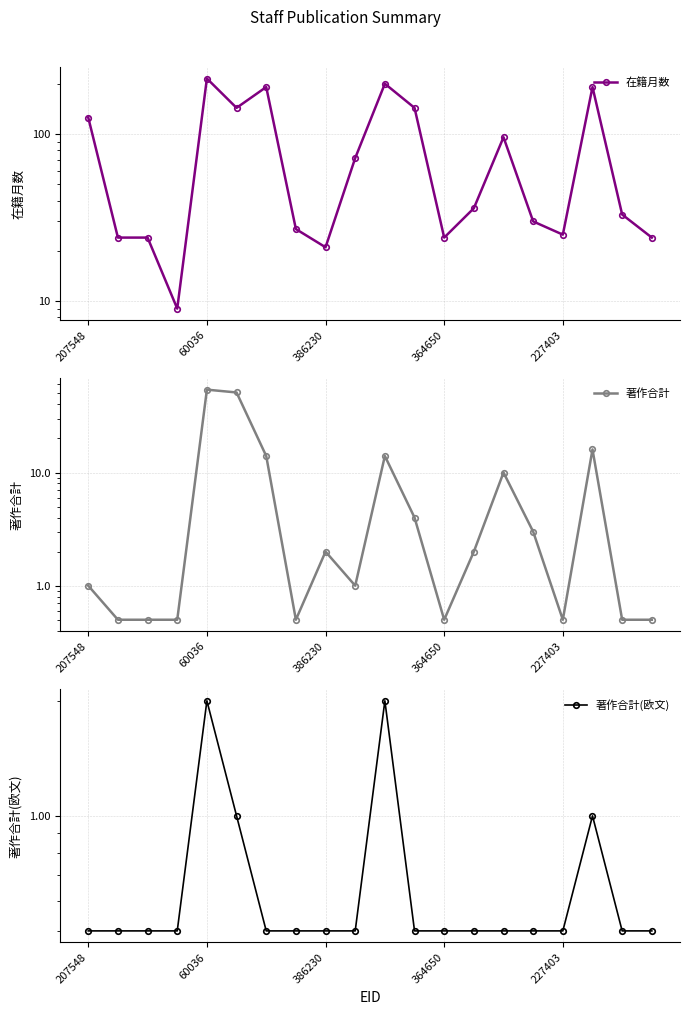

True or false: 著作合計(欧文) has a value of 0.5 at 11.

True